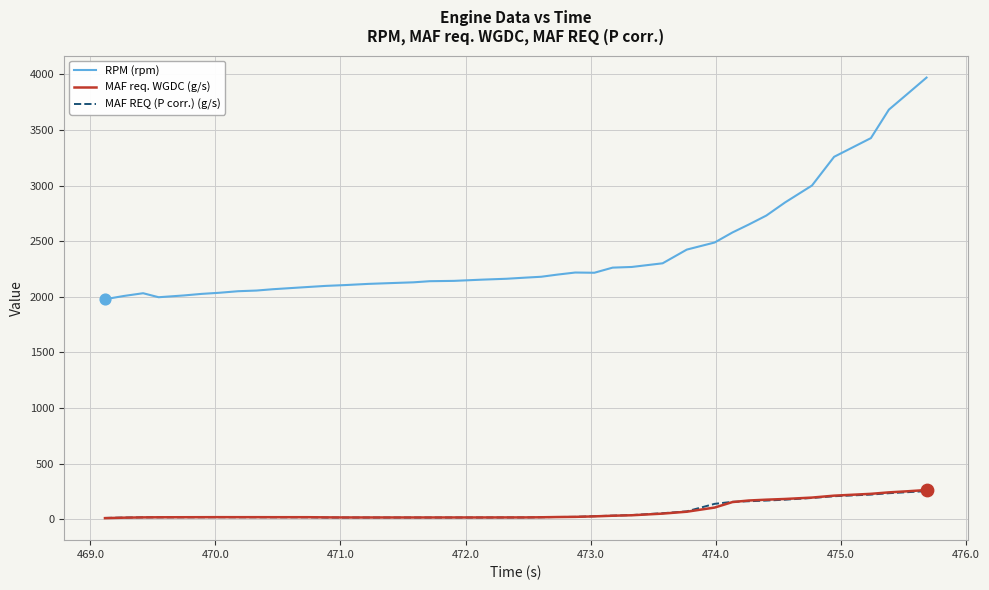

Which series has the largest total across all categories?

RPM (rpm)